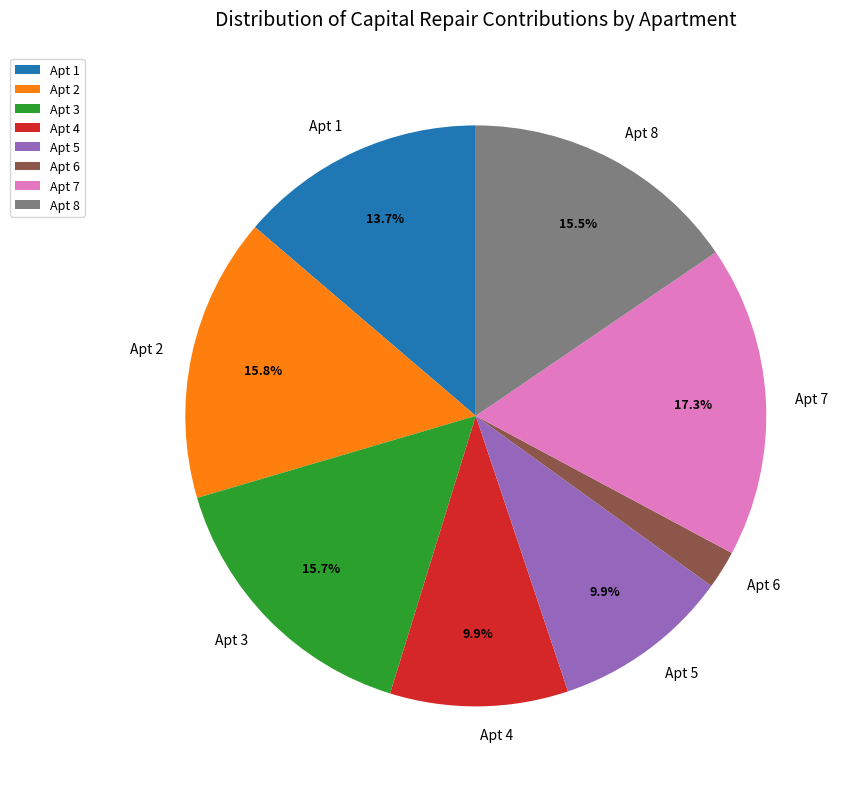

What portion of the pie excludes Apt 1?

86.3%